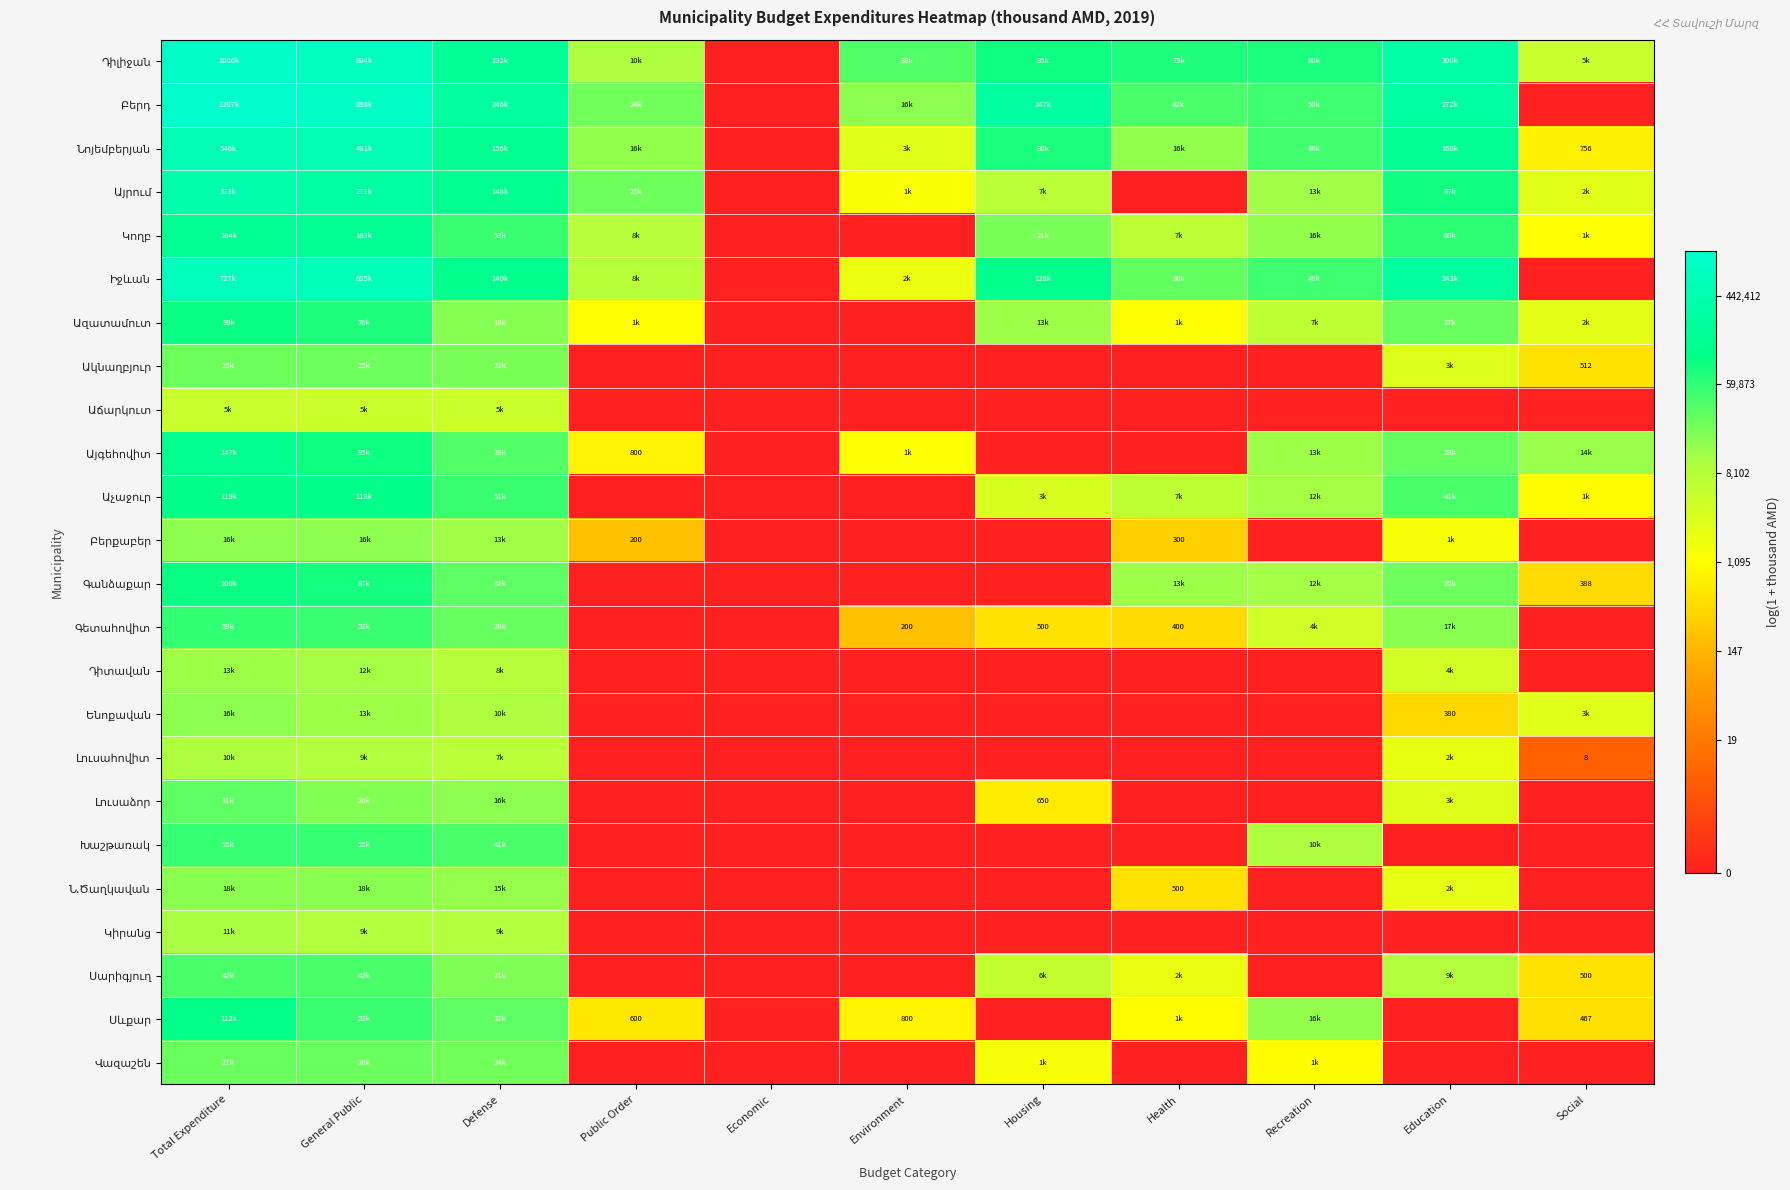

How many series are shown in this chart?

24